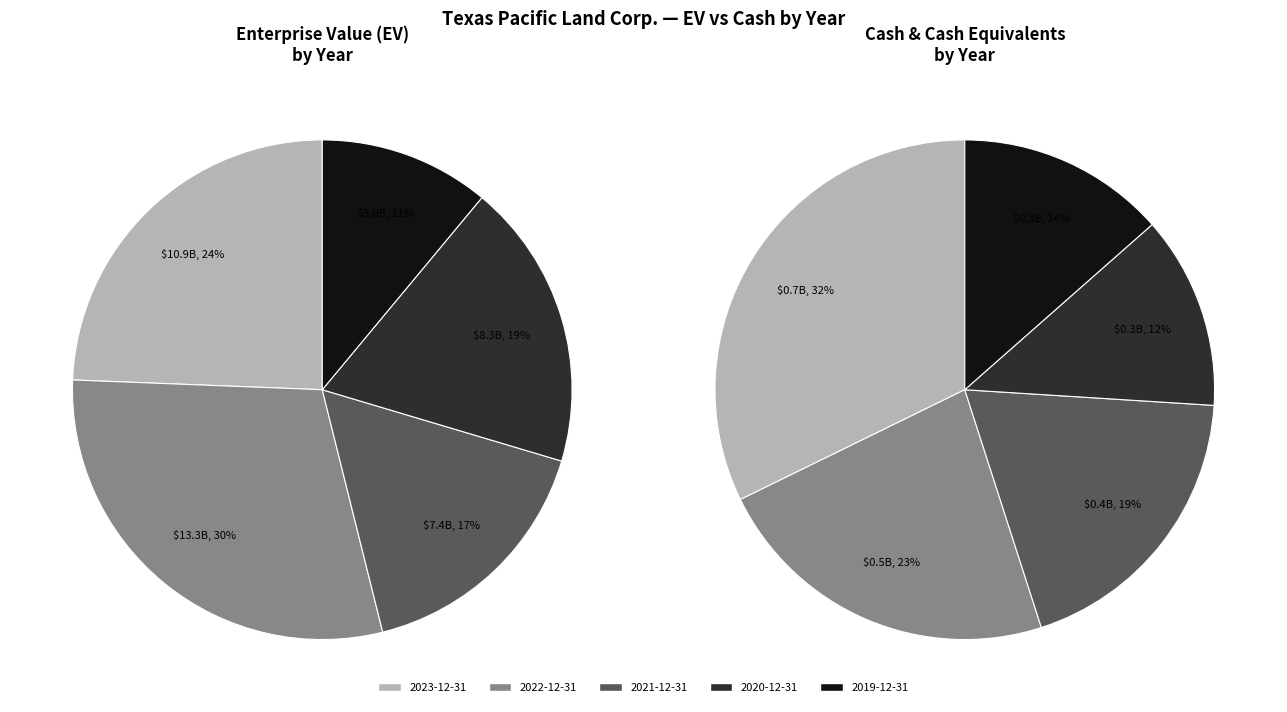

Which category has the biggest portion of the pie?

2022-12-31